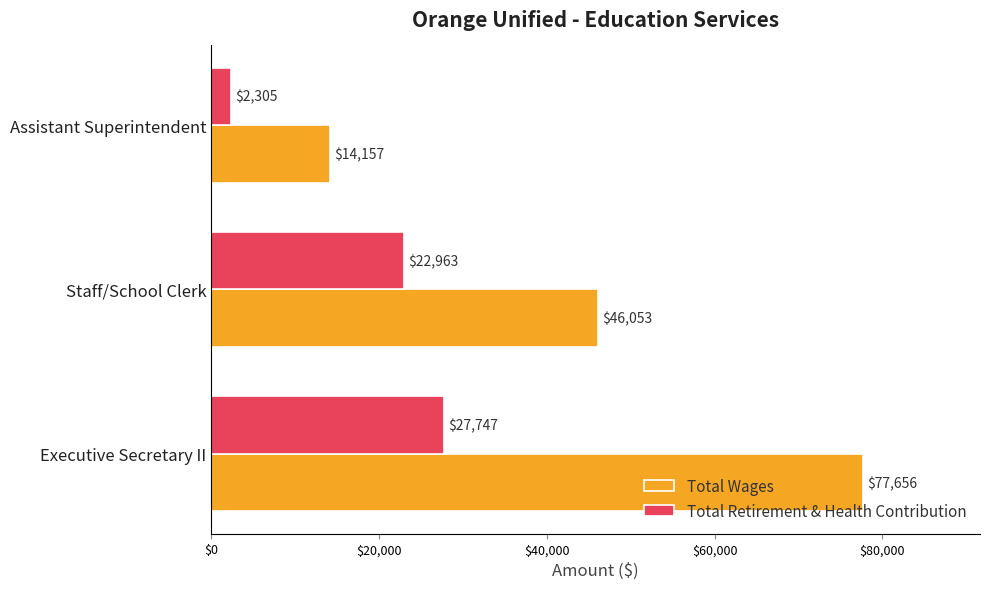

Where is Total Retirement & Health Contribution nearest to the value 15026?

Staff/School Clerk